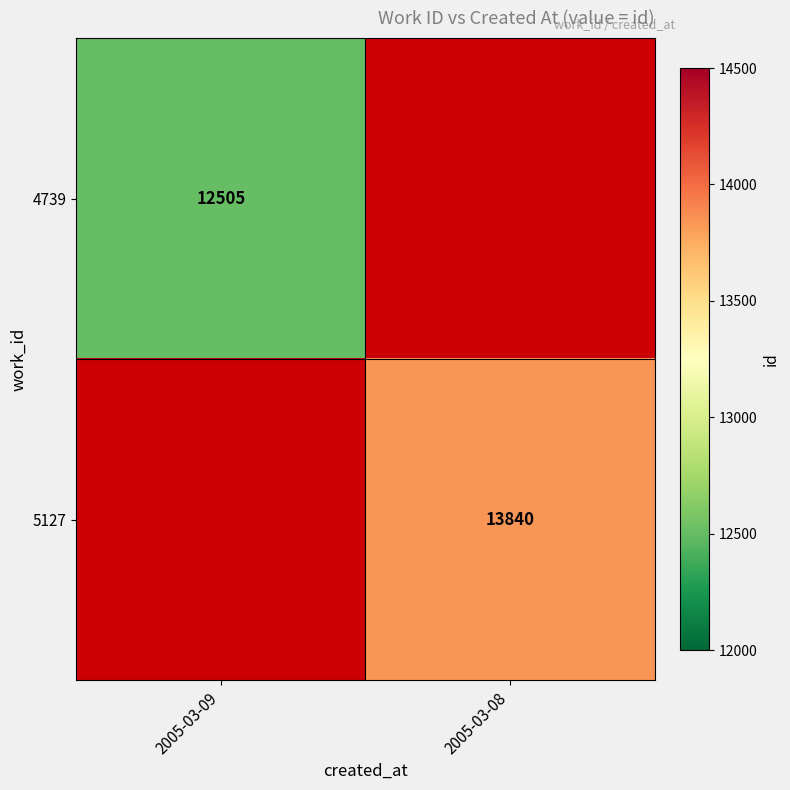

How many series are shown in this chart?

2